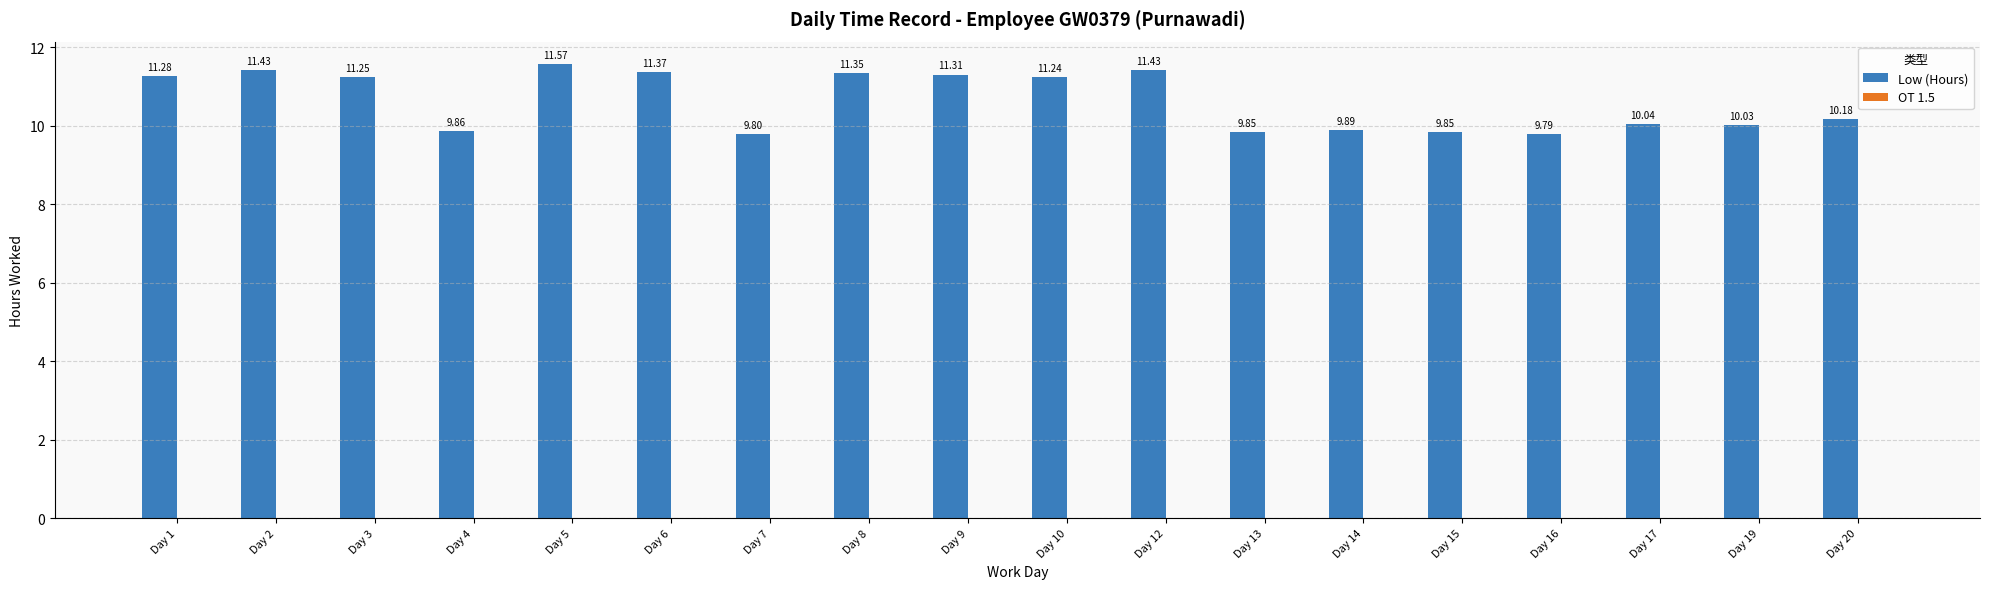

How many bars are there in total?

18